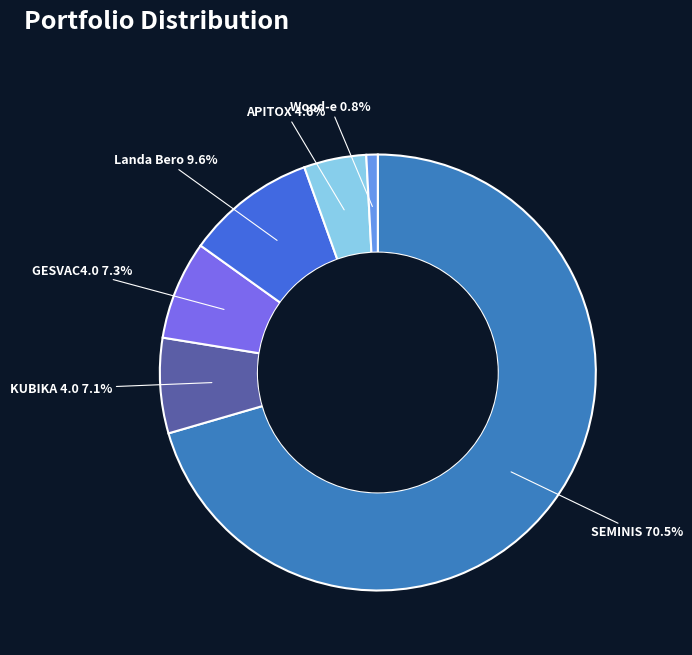

Between Wood-e and SEMINIS, which is larger?

SEMINIS